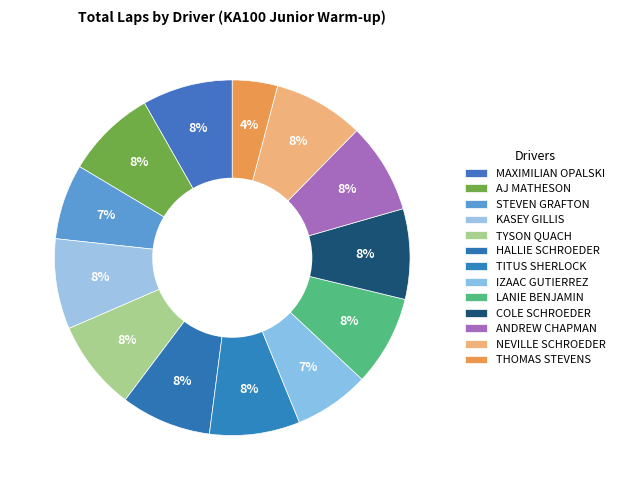

How many segments does this pie chart have?

13